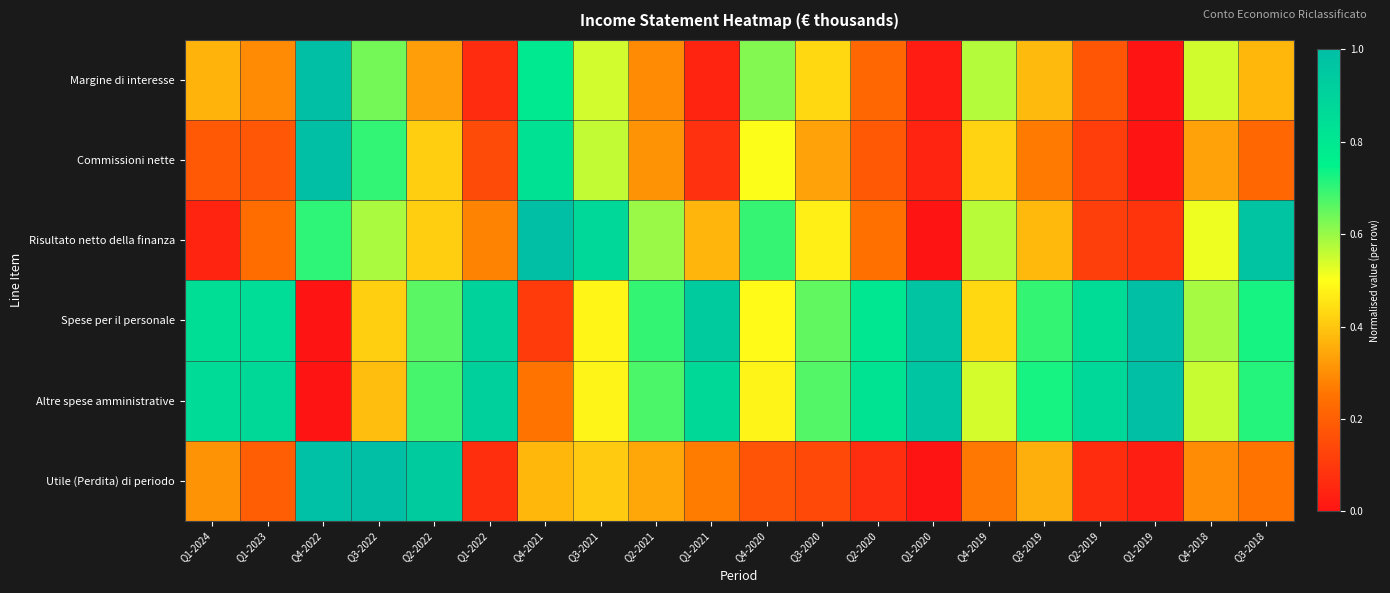

Reading left to right, what are all the values shown in this chart?

Margine di interesse: Q1-2024=0.4	Q1-2023=0.3	Q4-2022=1.0	Q3-2022=0.6	Q2-2022=0.3	Q1-2022=0.1	Q4-2021=0.8	Q3-2021=0.5	Q2-2021=0.3	Q1-2021=0.0	Q4-2020=0.6	Q3-2020=0.4	Q2-2020=0.2	Q1-2020=0.0	Q4-2019=0.6	Q3-2019=0.4	Q2-2019=0.2	Q1-2019=0.0	Q4-2018=0.5	Q3-2018=0.4
Commissioni nette: Q1-2024=0.2	Q1-2023=0.2	Q4-2022=1.0	Q3-2022=0.7	Q2-2022=0.4	Q1-2022=0.1	Q4-2021=0.8	Q3-2021=0.6	Q2-2021=0.3	Q1-2021=0.1	Q4-2020=0.5	Q3-2020=0.3	Q2-2020=0.2	Q1-2020=0.0	Q4-2019=0.4	Q3-2019=0.3	Q2-2019=0.1	Q1-2019=0.0	Q4-2018=0.3	Q3-2018=0.2
Risultato netto della finanza: Q1-2024=0.0	Q1-2023=0.2	Q4-2022=0.7	Q3-2022=0.6	Q2-2022=0.4	Q1-2022=0.3	Q4-2021=1.0	Q3-2021=0.9	Q2-2021=0.6	Q1-2021=0.4	Q4-2020=0.7	Q3-2020=0.5	Q2-2020=0.2	Q1-2020=0.0	Q4-2019=0.6	Q3-2019=0.4	Q2-2019=0.1	Q1-2019=0.1	Q4-2018=0.5	Q3-2018=1.0
Spese per il personale: Q1-2024=0.8	Q1-2023=0.9	Q4-2022=0.0	Q3-2022=0.4	Q2-2022=0.7	Q1-2022=0.9	Q4-2021=0.1	Q3-2021=0.5	Q2-2021=0.7	Q1-2021=0.9	Q4-2020=0.5	Q3-2020=0.7	Q2-2020=0.8	Q1-2020=1.0	Q4-2019=0.4	Q3-2019=0.7	Q2-2019=0.9	Q1-2019=1.0	Q4-2018=0.6	Q3-2018=0.7
Altre spese amministrative: Q1-2024=0.9	Q1-2023=0.9	Q4-2022=0.0	Q3-2022=0.4	Q2-2022=0.7	Q1-2022=0.9	Q4-2021=0.3	Q3-2021=0.5	Q2-2021=0.7	Q1-2021=0.9	Q4-2020=0.5	Q3-2020=0.7	Q2-2020=0.8	Q1-2020=1.0	Q4-2019=0.5	Q3-2019=0.7	Q2-2019=0.9	Q1-2019=1.0	Q4-2018=0.6	Q3-2018=0.7
Utile (Perdita) di periodo: Q1-2024=0.3	Q1-2023=0.2	Q4-2022=1.0	Q3-2022=1.0	Q2-2022=0.9	Q1-2022=0.1	Q4-2021=0.4	Q3-2021=0.4	Q2-2021=0.3	Q1-2021=0.3	Q4-2020=0.2	Q3-2020=0.1	Q2-2020=0.1	Q1-2020=0.0	Q4-2019=0.3	Q3-2019=0.4	Q2-2019=0.1	Q1-2019=0.0	Q4-2018=0.3	Q3-2018=0.3